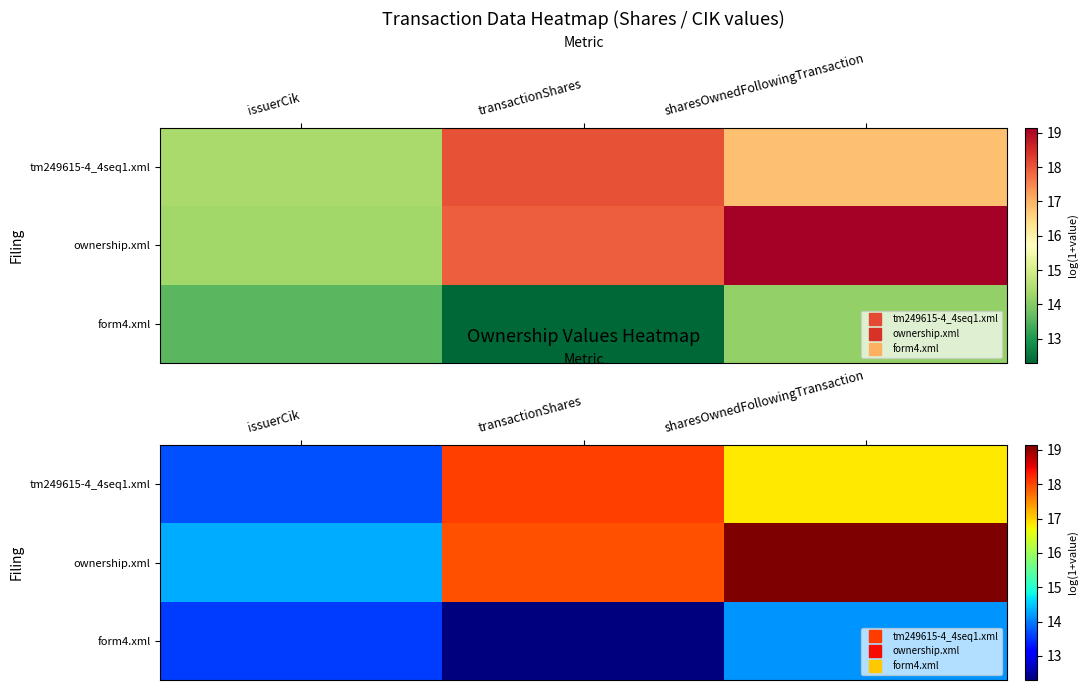

Rank the series by their maximum value, from highest to lowest.

ownership.xml, tm249615-4_4seq1.xml, form4.xml